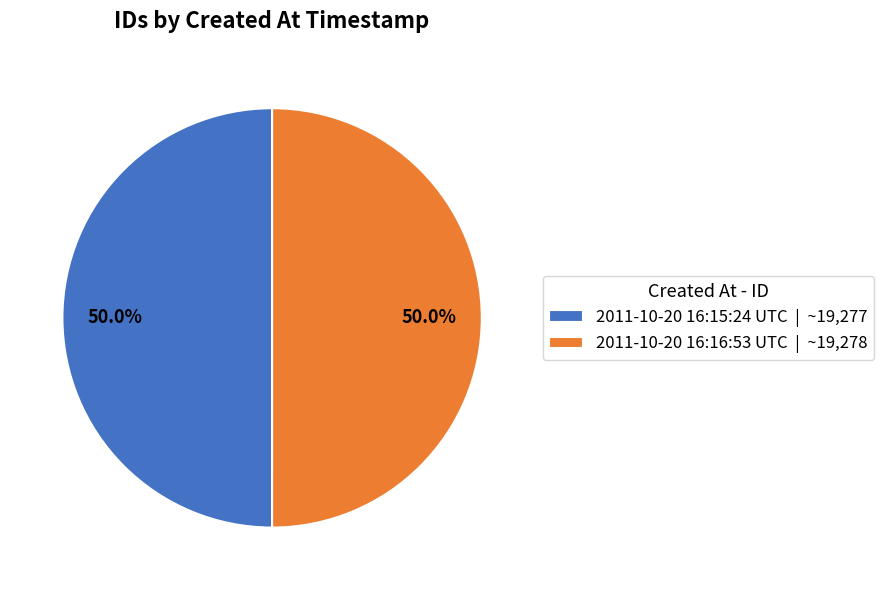

Is the sum of 2011-10-20 16:16:53 UTC and 2011-10-20 16:15:24 UTC greater than half?

Yes